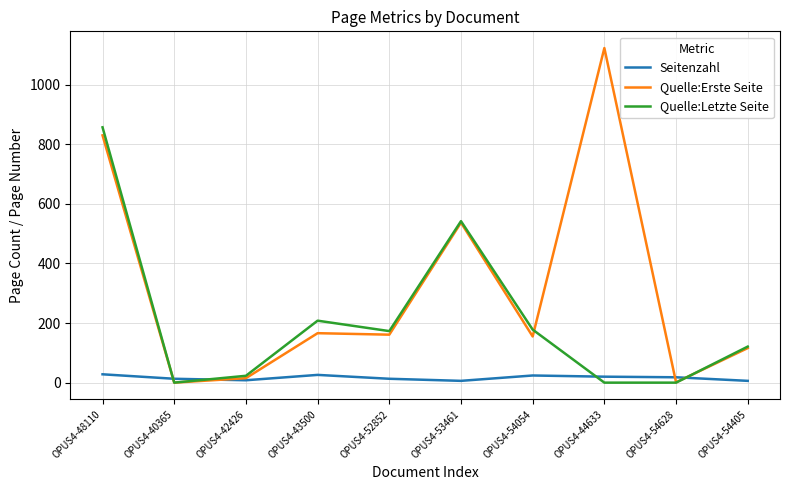

True or false: Seitenzahl and Quelle:Letzte Seite intersect in this chart.

True